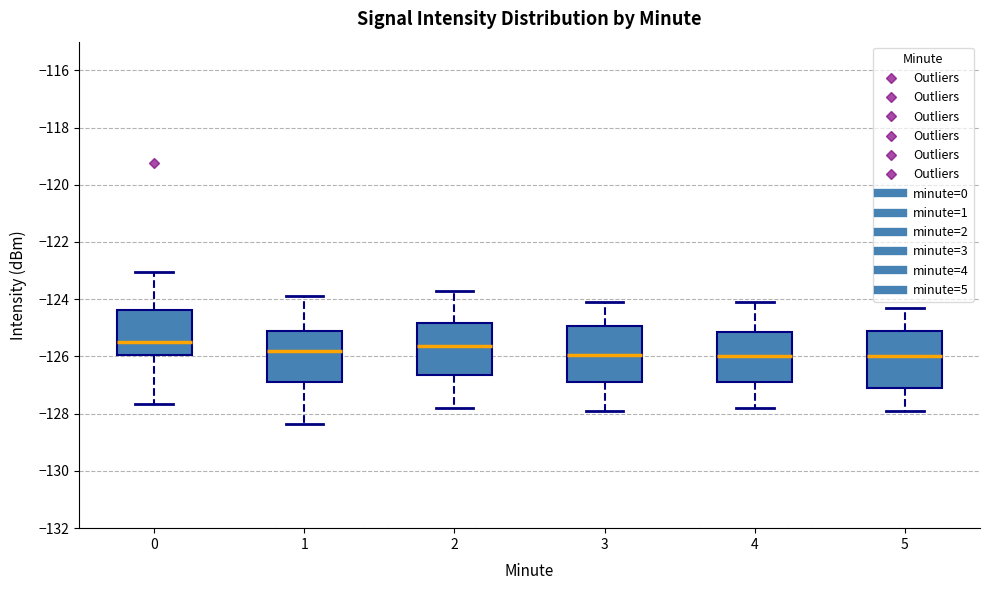

Reading left to right, transcribe this box plot: for each box, give where its median line is, the range the box spans, and where its two whiskers end, as read against the y-axis. The values are not printed on the chart, so give them approximately, as read against the axis.

0: median -125.6, box -126.0 to -124.4, whiskers -127.6 to -123.0
1: median -125.8, box -126.8 to -125.2, whiskers -128.4 to -123.8
2: median -125.6, box -126.6 to -124.8, whiskers -127.8 to -123.6
3: median -126.0, box -126.8 to -125.0, whiskers -127.8 to -124.0
4: median -126.0, box -126.8 to -125.2, whiskers -127.8 to -124.0
5: median -126.0, box -127.0 to -125.2, whiskers -127.8 to -124.2